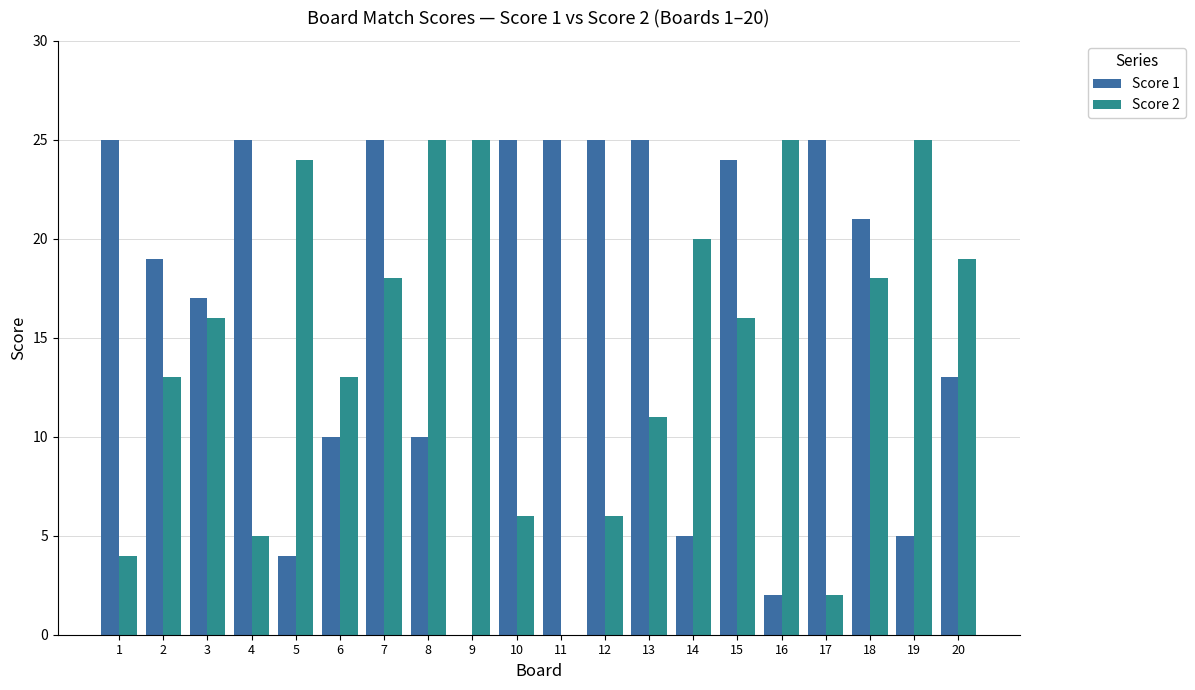

What is the sum of all Score 1 values?

330